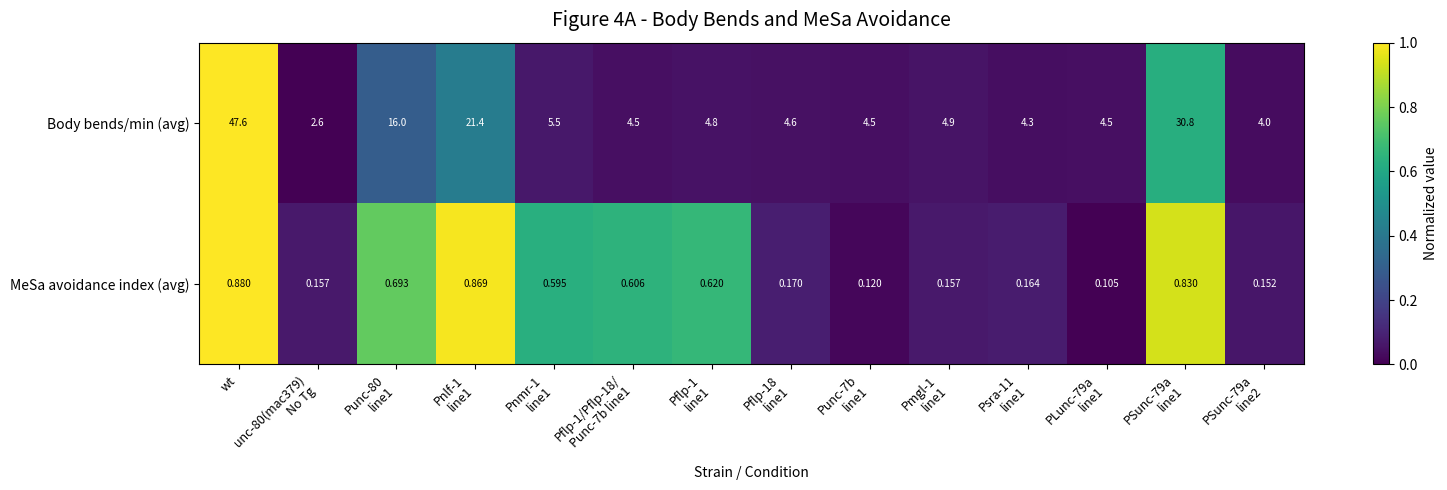

At which category does the chart reach its peak across all series?

wt